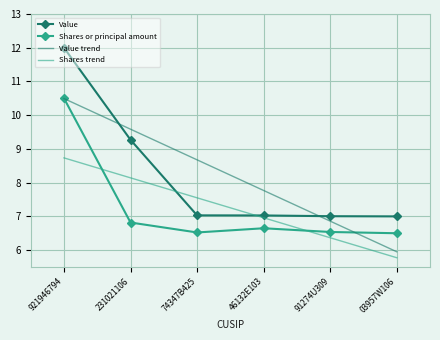

What are all the series names shown in the legend?

Value, Shares or principal amount, Value trend, Shares trend